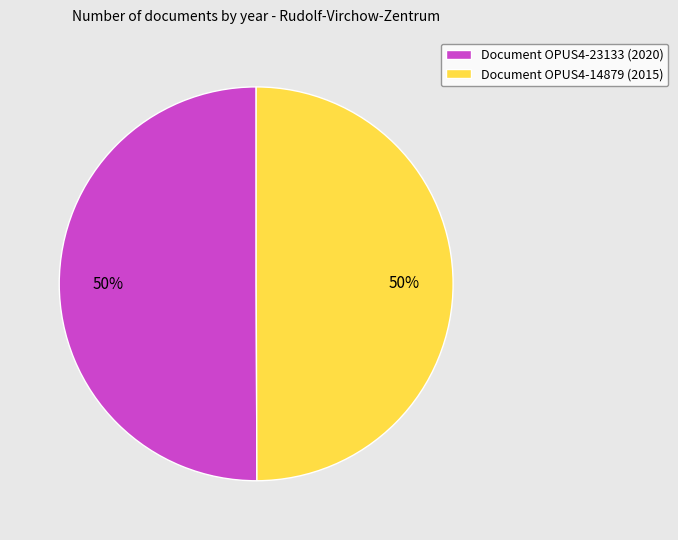

Do Document OPUS4-14879 (2015) and Document OPUS4-23133 (2020) together represent more than half of the pie?

Yes